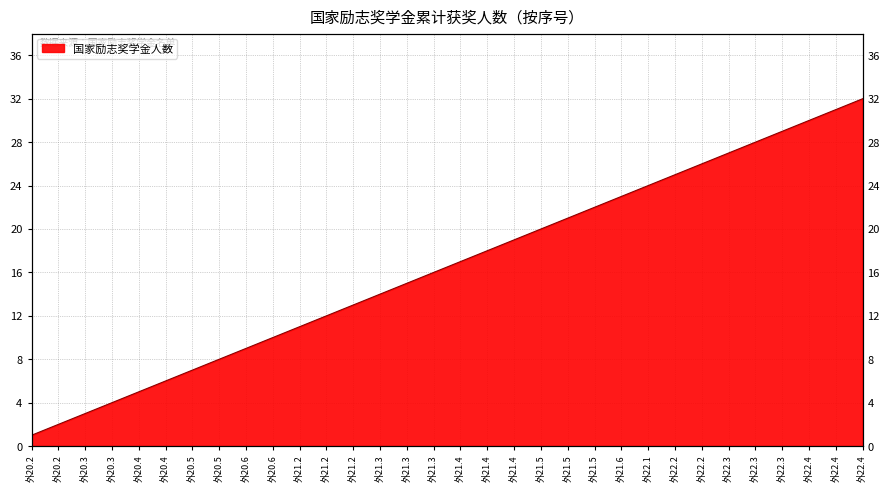

Reading right to left, extract all data points from this chart.

32	31	30	29	28	27	26	25	24	23	22	21	20	19	18	17	16	15	14	13	12	11	10	9	8	7	6	5	4	3	2	1